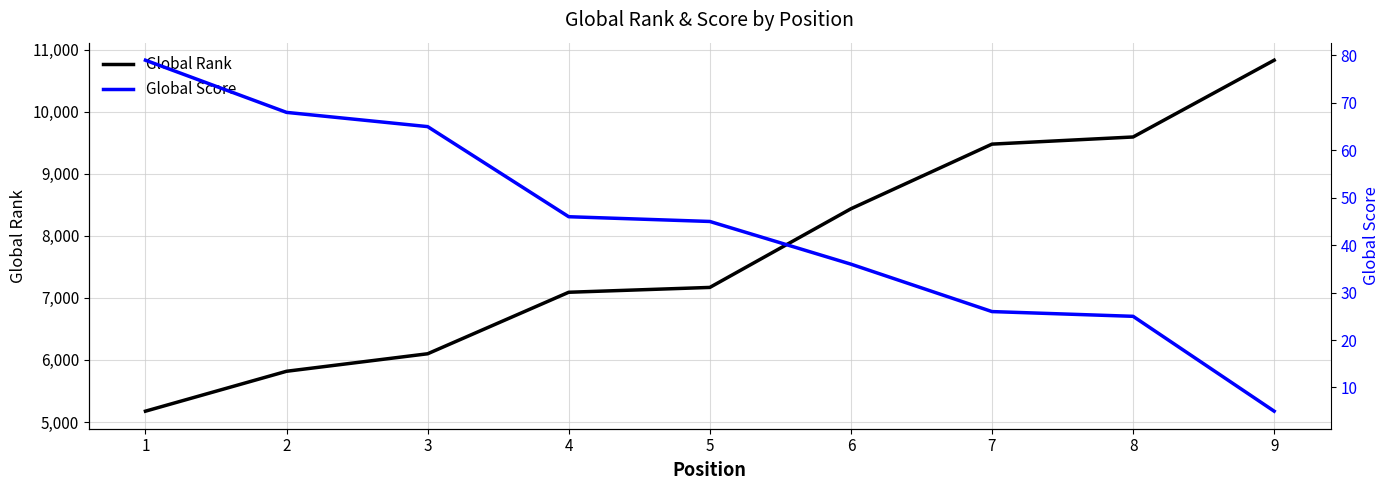

Count the number of categories in the chart.

9